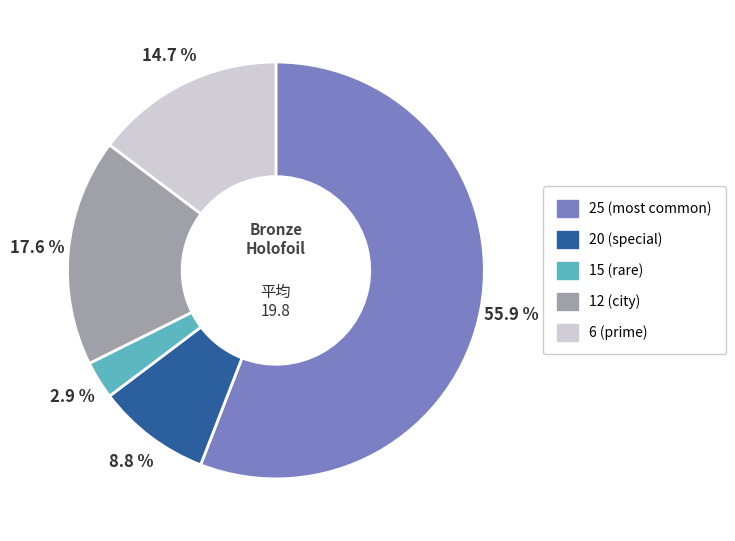

How many segments does this pie chart have?

5